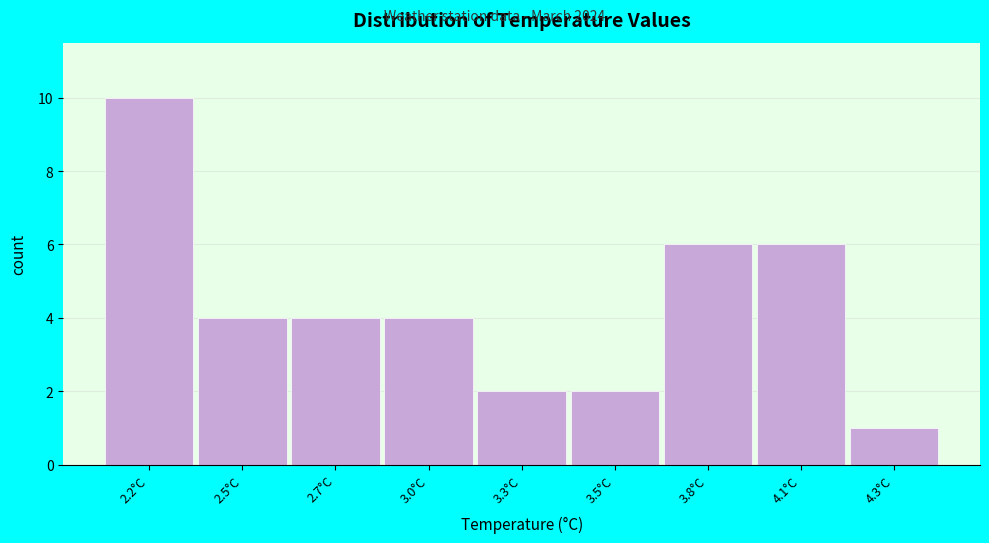

Reading left to right, list all the values displayed in this chart.

10	4	4	4	2	2	6	6	1